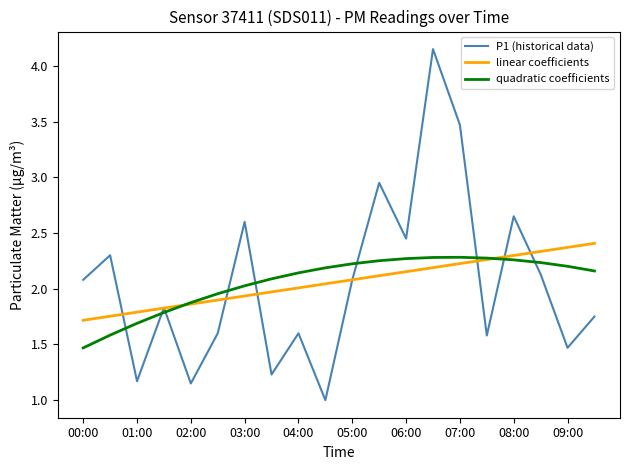

List the series in order of their peak value, lowest first.

quadratic coefficients, linear coefficients, P1 (historical data)